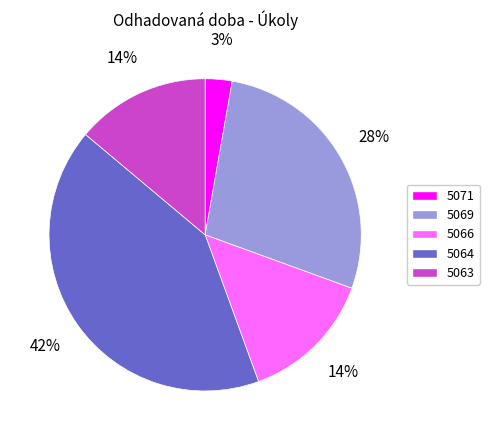

To the nearest percent, what is the average slice percentage?

20%